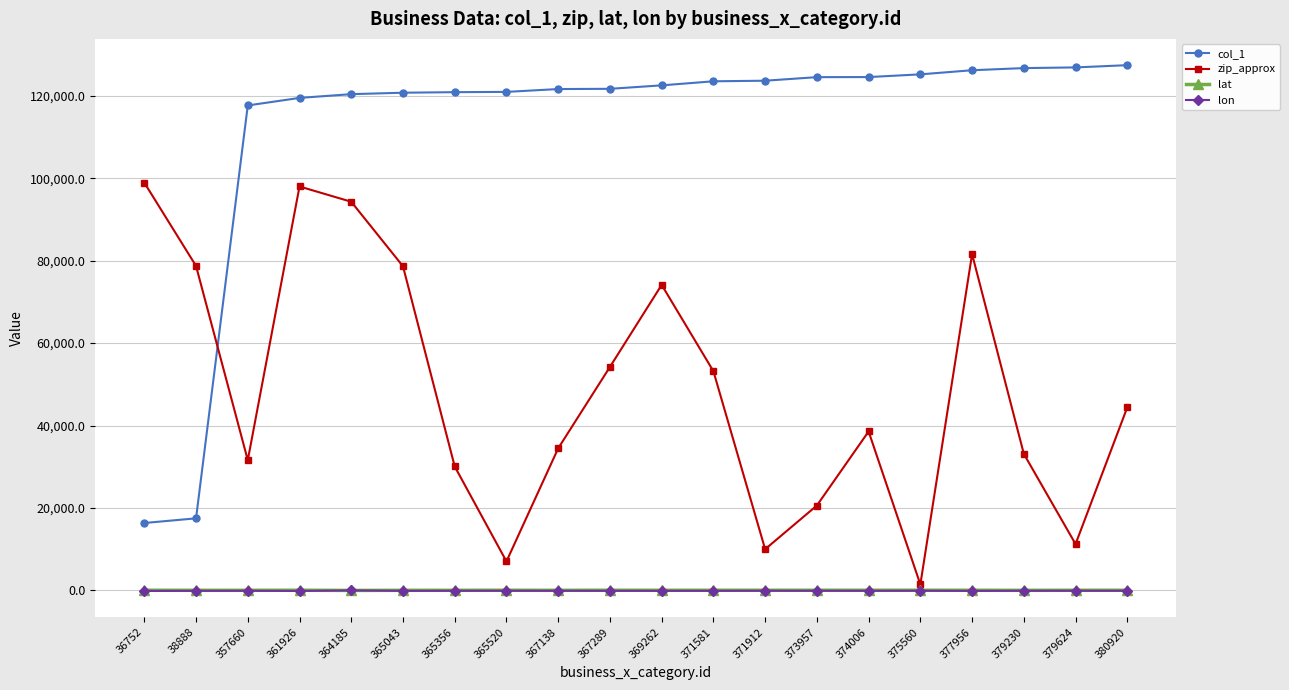

True or false: zip_approx and col_1 cross at least once.

True